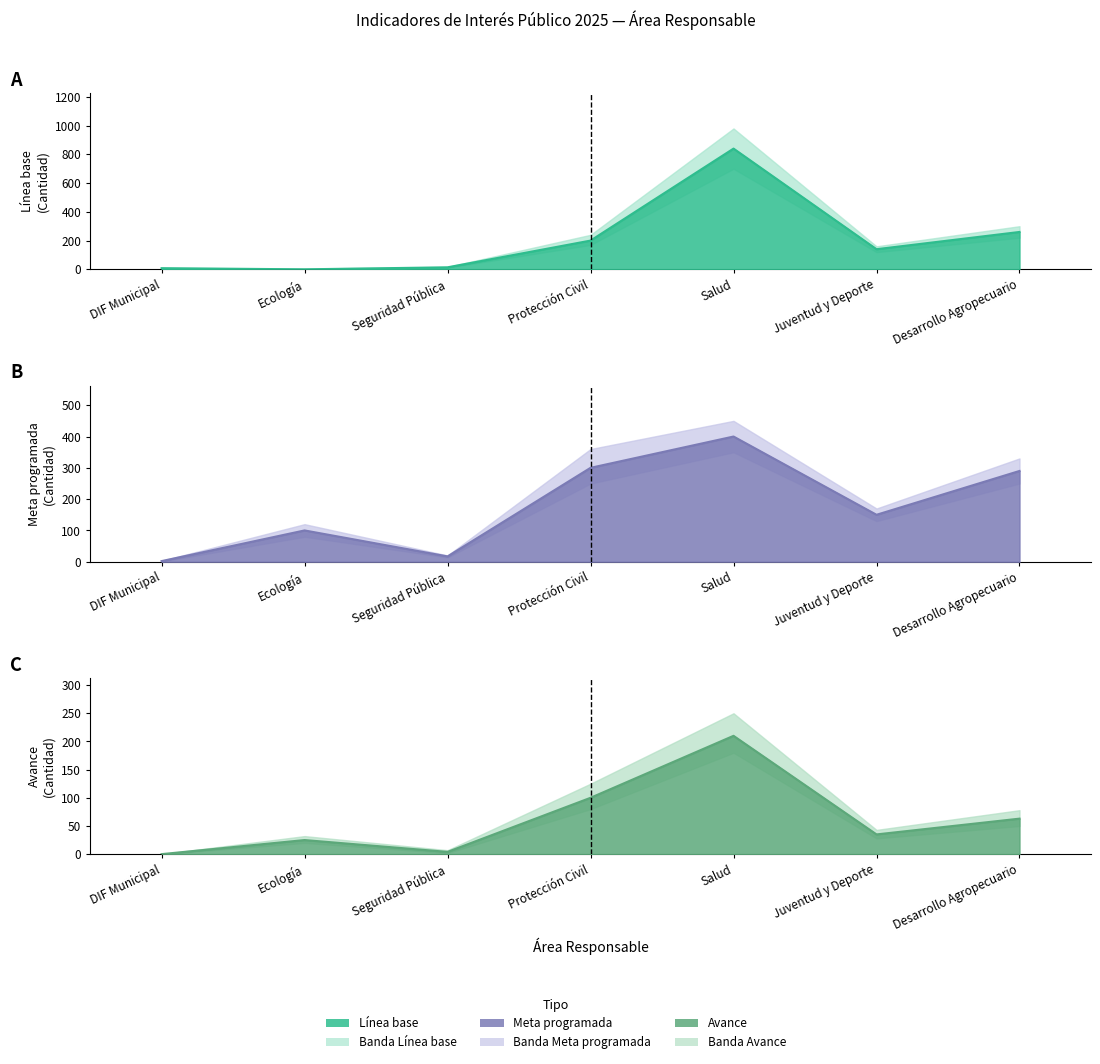

True or false: Avance has more than 1 interior local peaks.

True